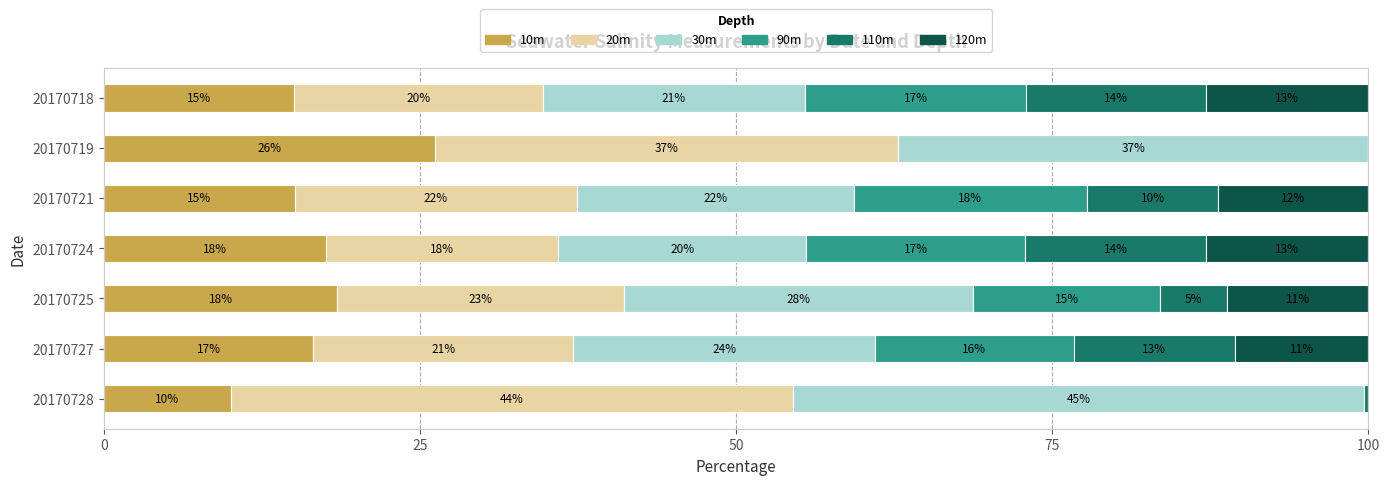

What are all the series names shown in the legend?

10m, 20m, 30m, 90m, 110m, 120m